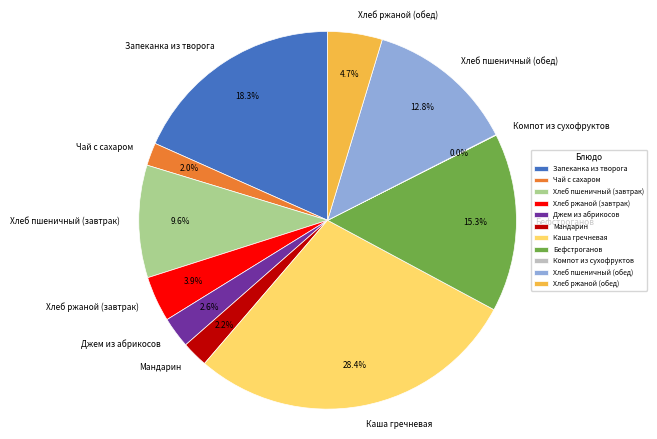

To the nearest percent, what percentage of the pie is Джем из абрикосов?

3%